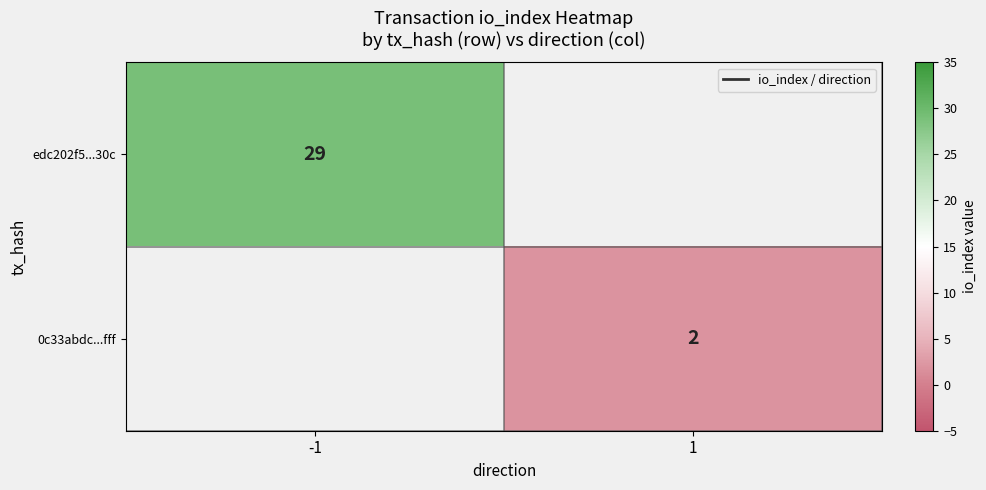

Which label corresponds to the smallest value in the chart?

1